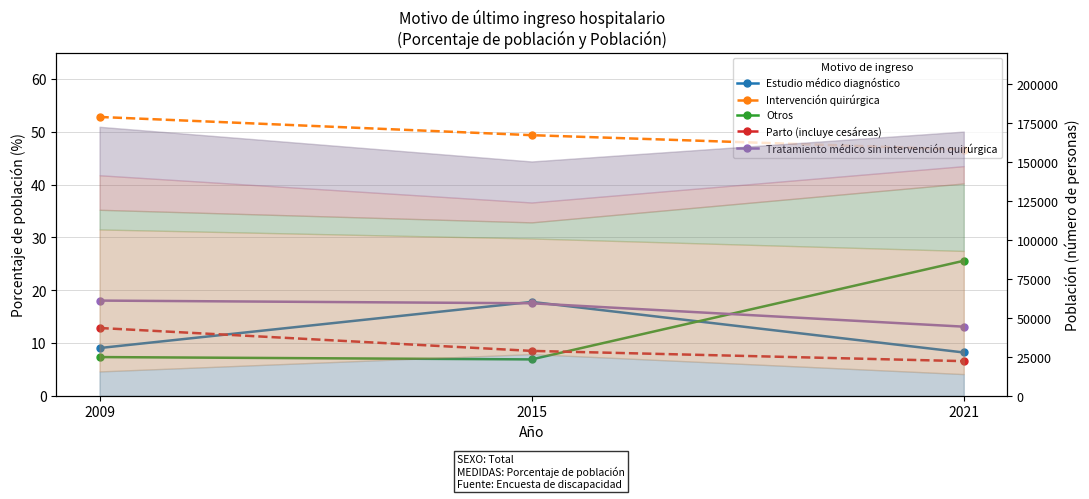

What is the value of the Tratamiento médico sin intervención quirúrgica point at the 3rd from the left?

13.1